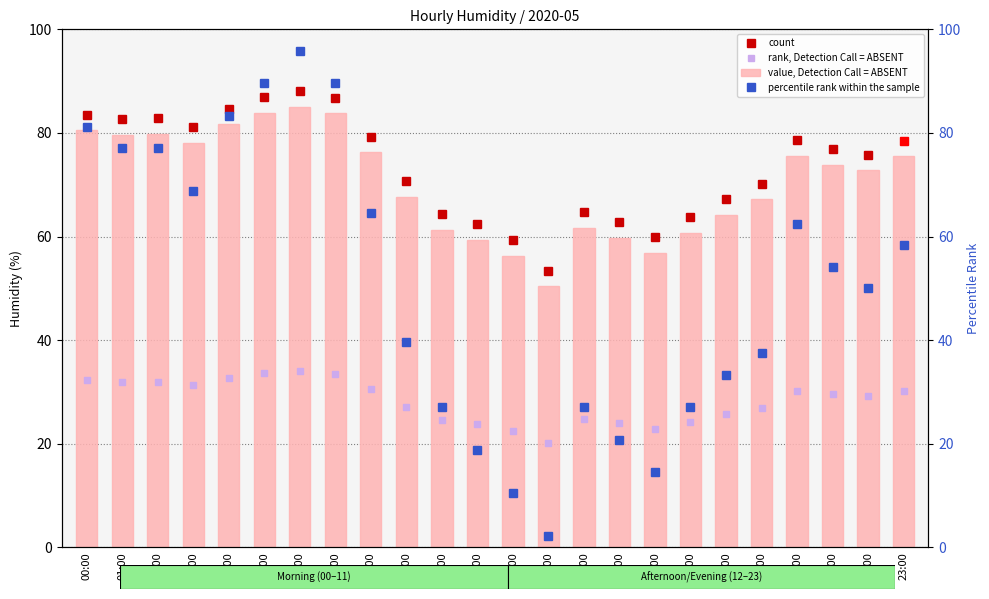

What is the difference between the maximum and minimum values in the percentile rank within the sample series?

93.7